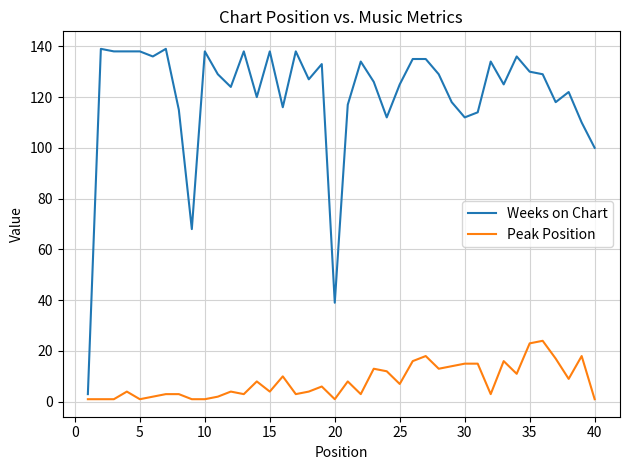

What is the maximum value shown in the chart?

139